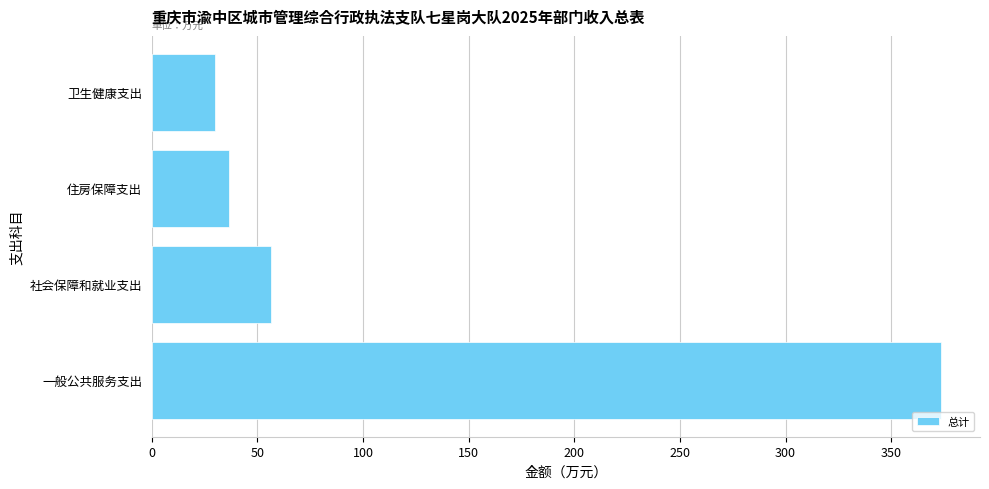

Reading bottom to top, what are all the values shown in this chart?

373.4	56.7	36.7	30.0